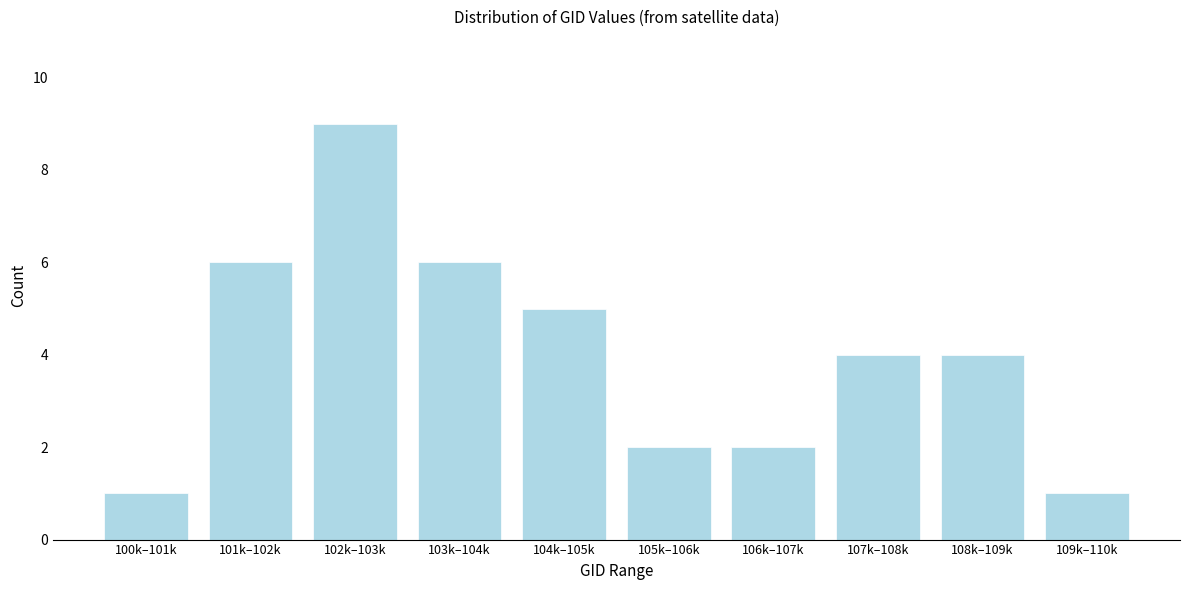

Reading left to right, what are all the values shown in this chart?

1	6	9	6	5	2	2	4	4	1